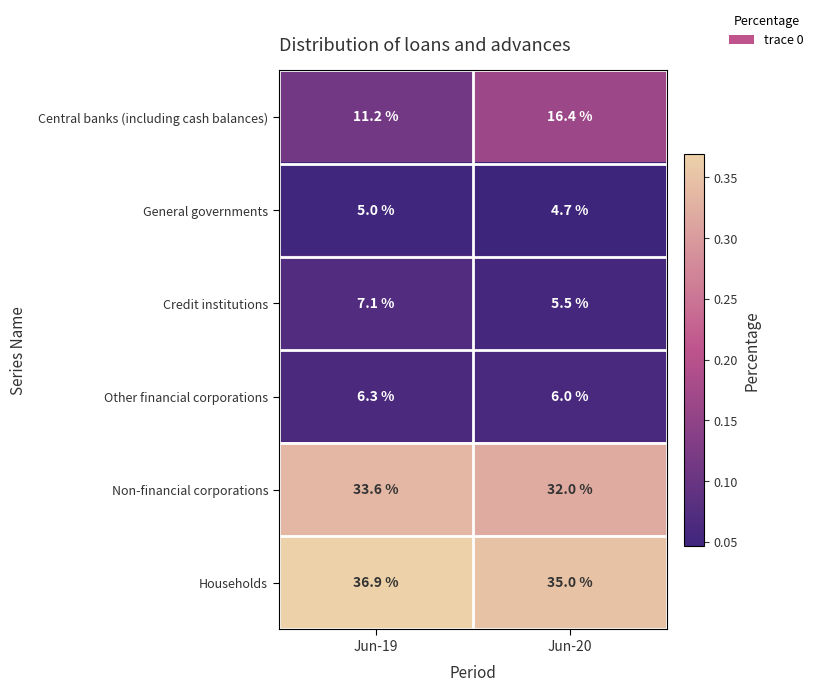

Which series has the largest total across all categories?

Households